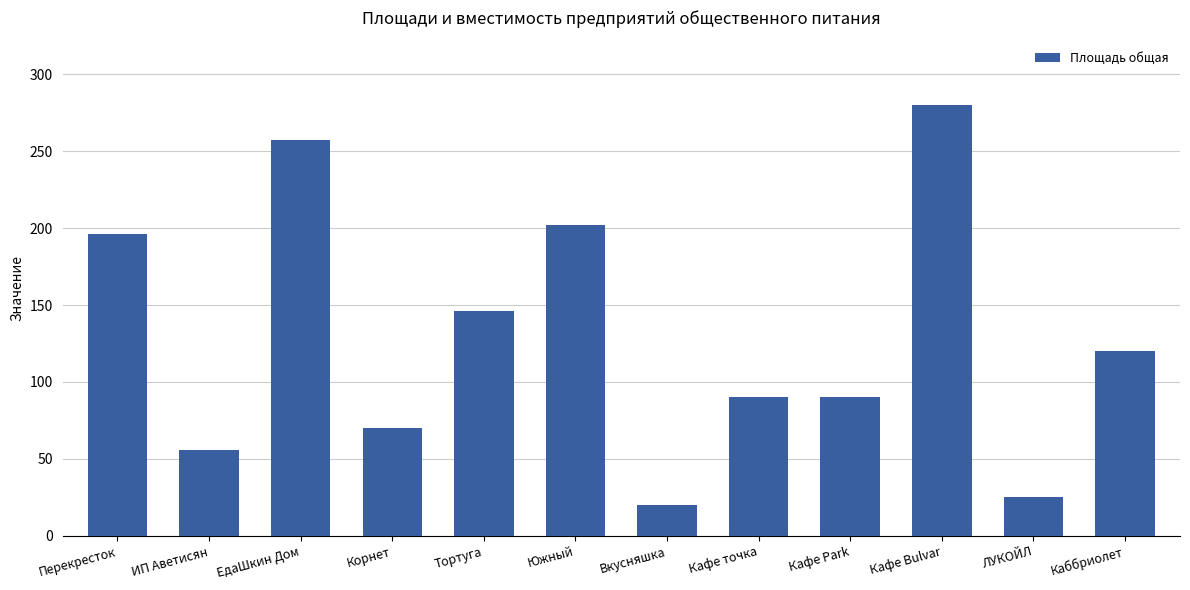

What is the smallest value displayed?

20